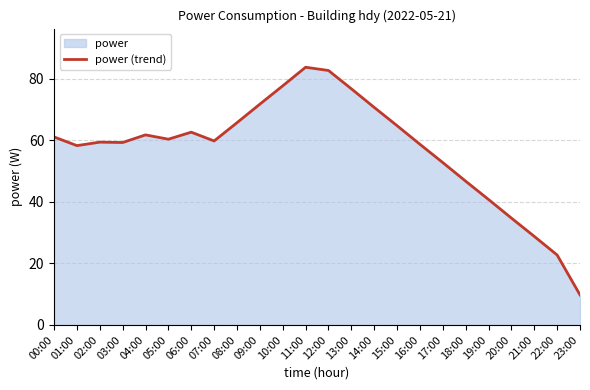

What is the ratio of the value at 07:00 to the value at 23:00?

6.1